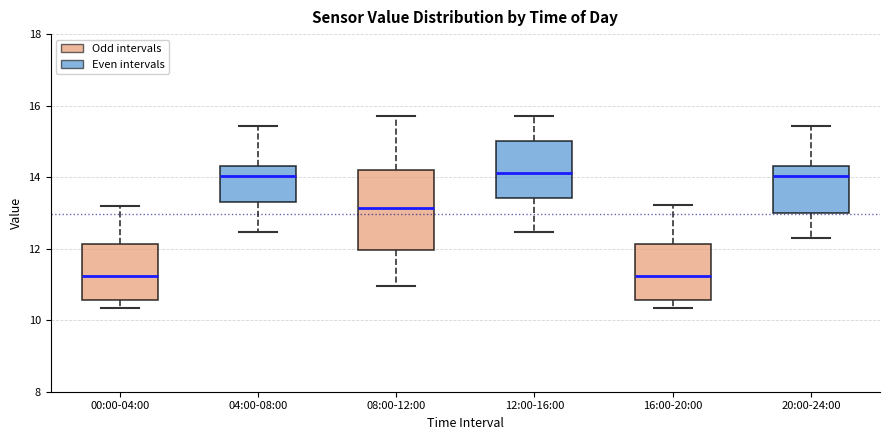

Where does the upper whisker of the box for 20:00-24:00 end on the y-axis? The values are not printed on the chart, so give them approximately, as read against the axis.

15.4